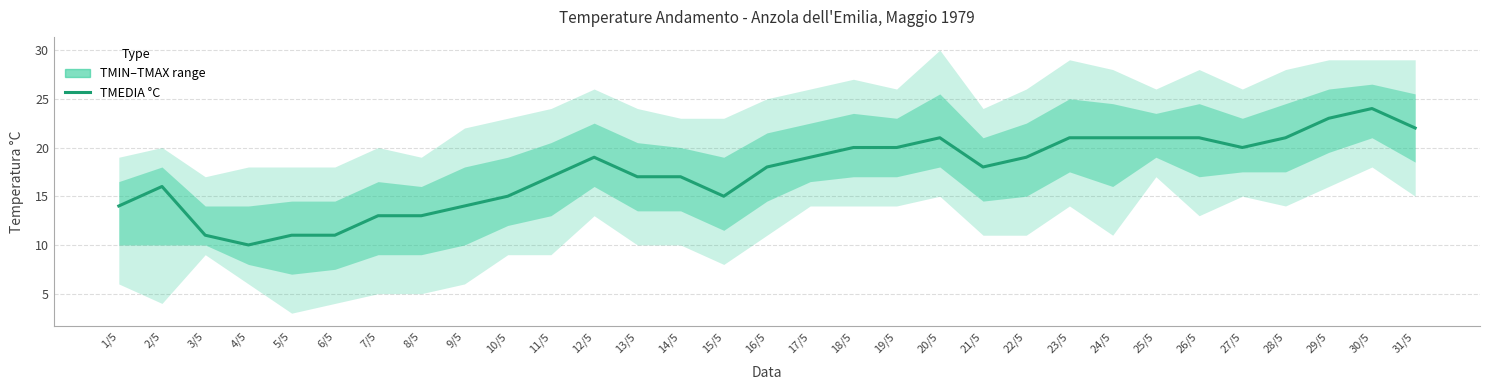

Count the number of values greater than 18.

15